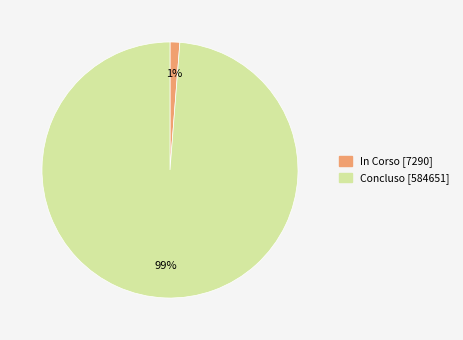

To the nearest percent, what portion does Concluso represent?

99%